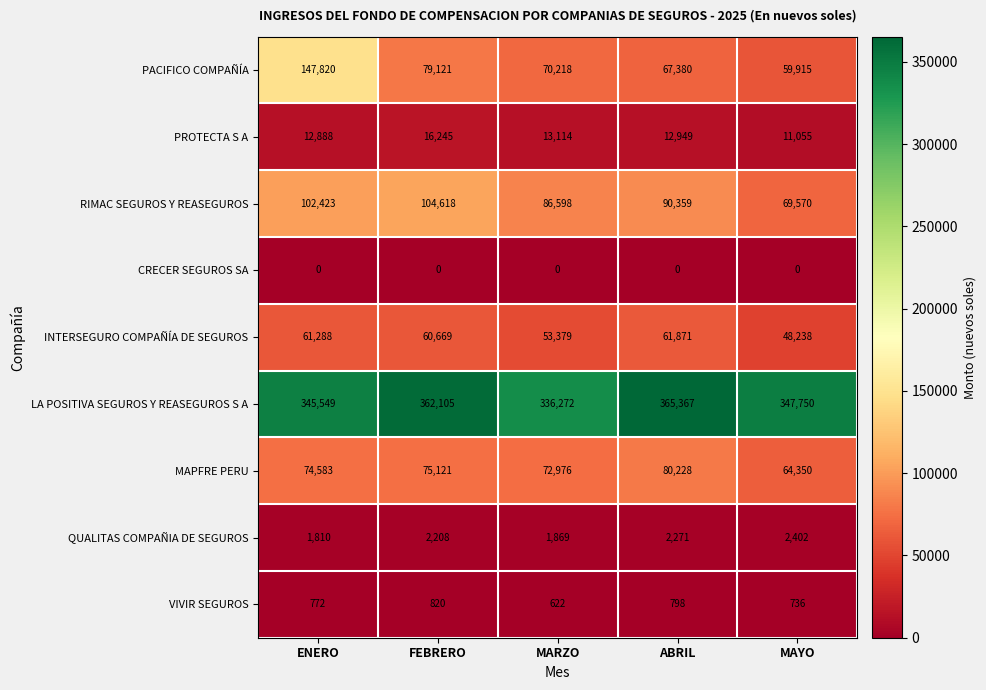

How many categories are shown in the chart?

5